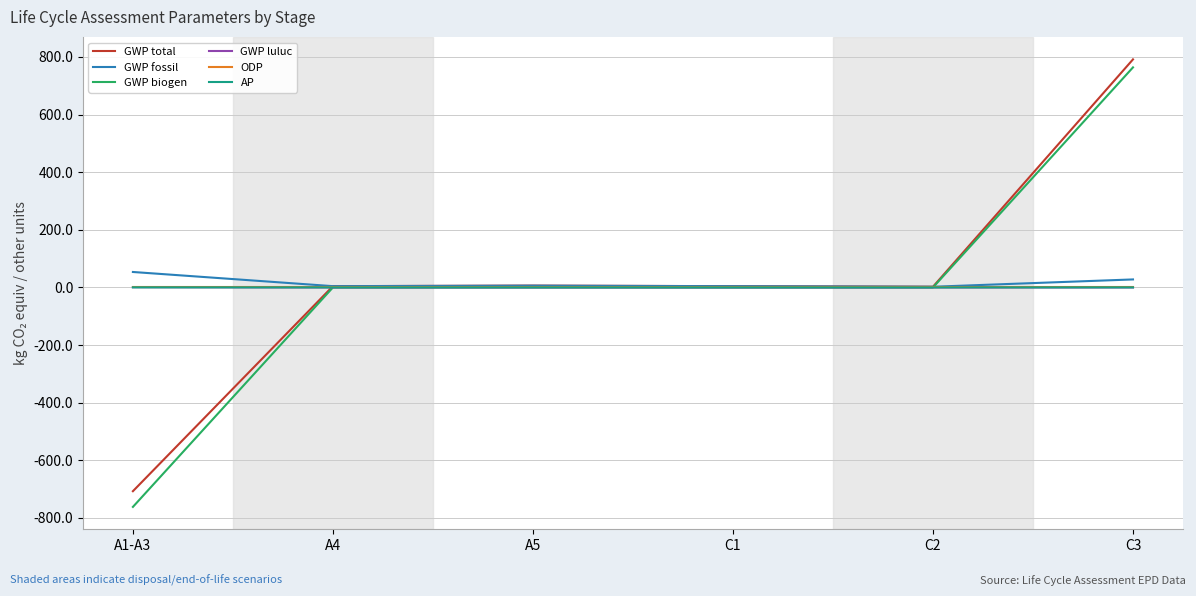

Between A5 and C3, which series saw the biggest shift?

GWP total